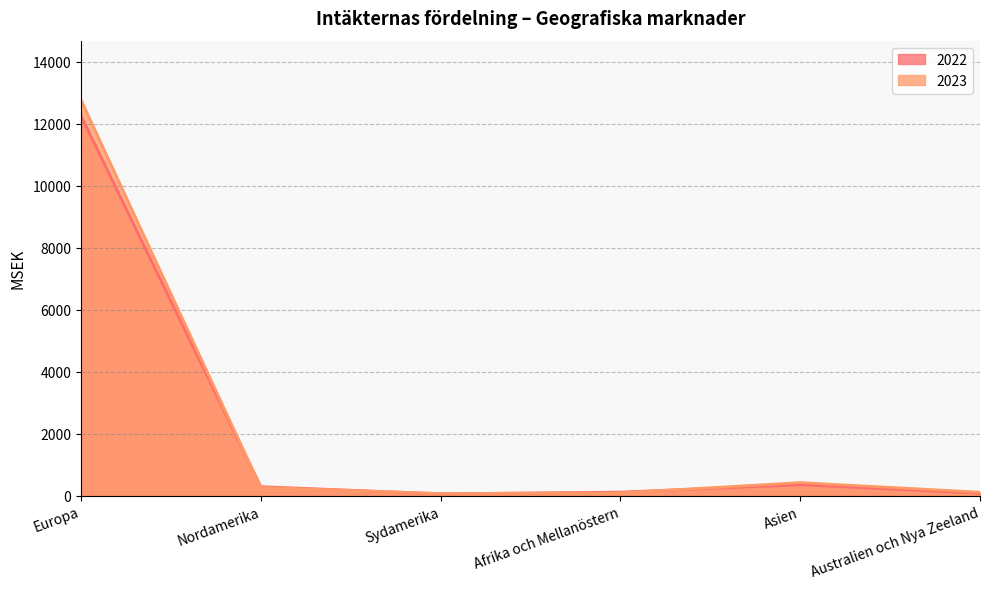

At which category does 2022 reach its first local valley?

Sydamerika